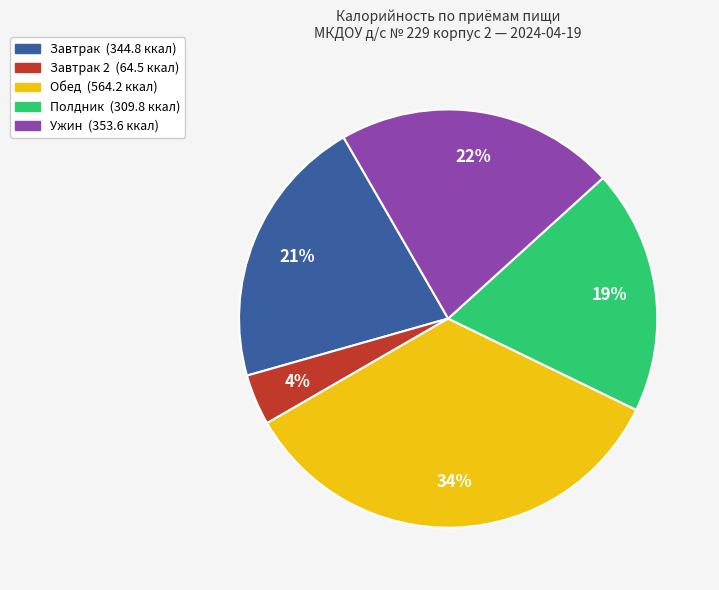

Is there a majority slice in this chart?

No